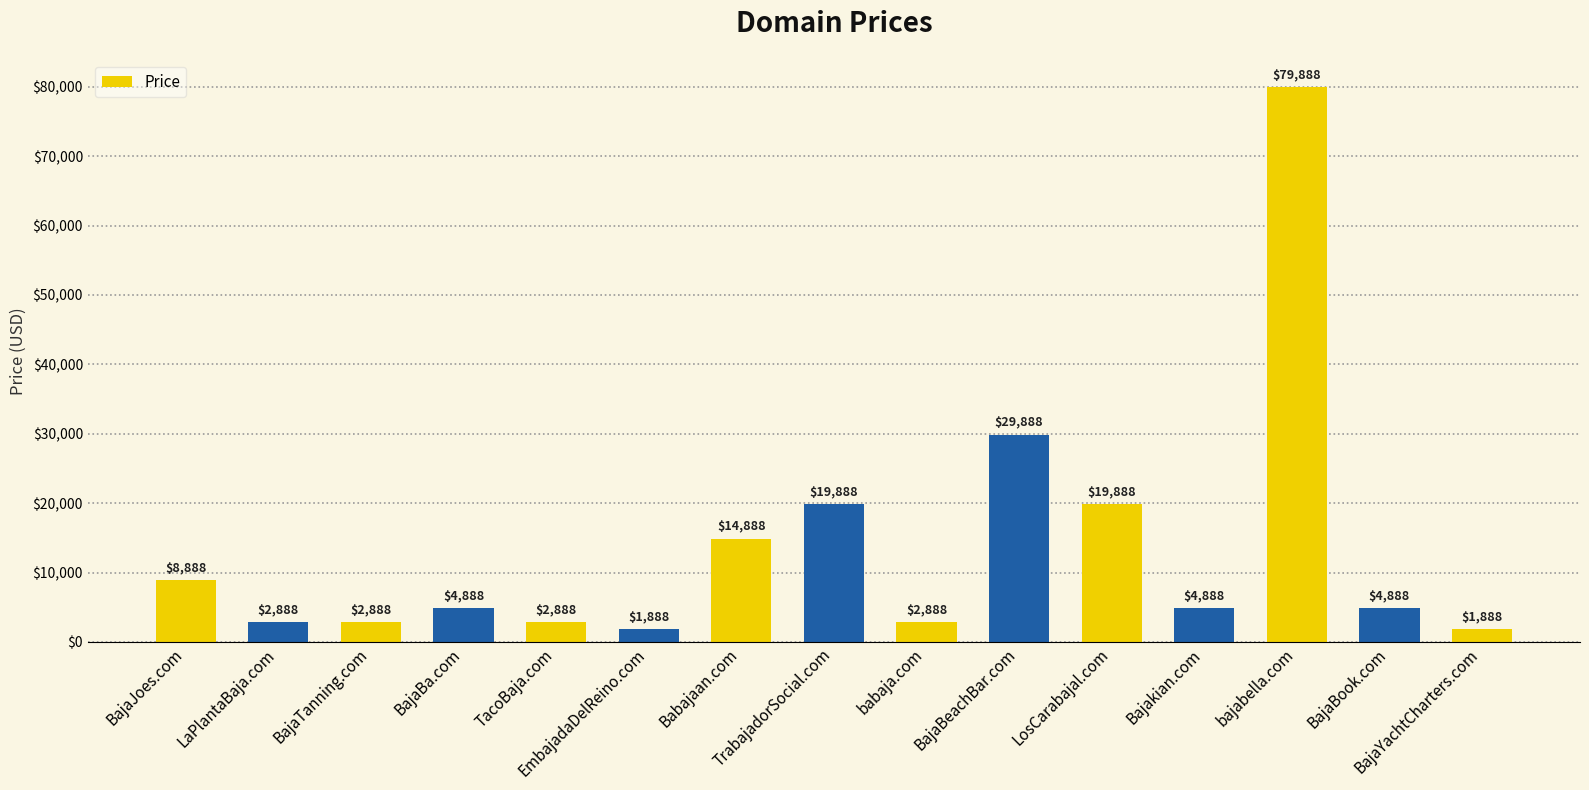

Does the chart contain stacked bars?

No